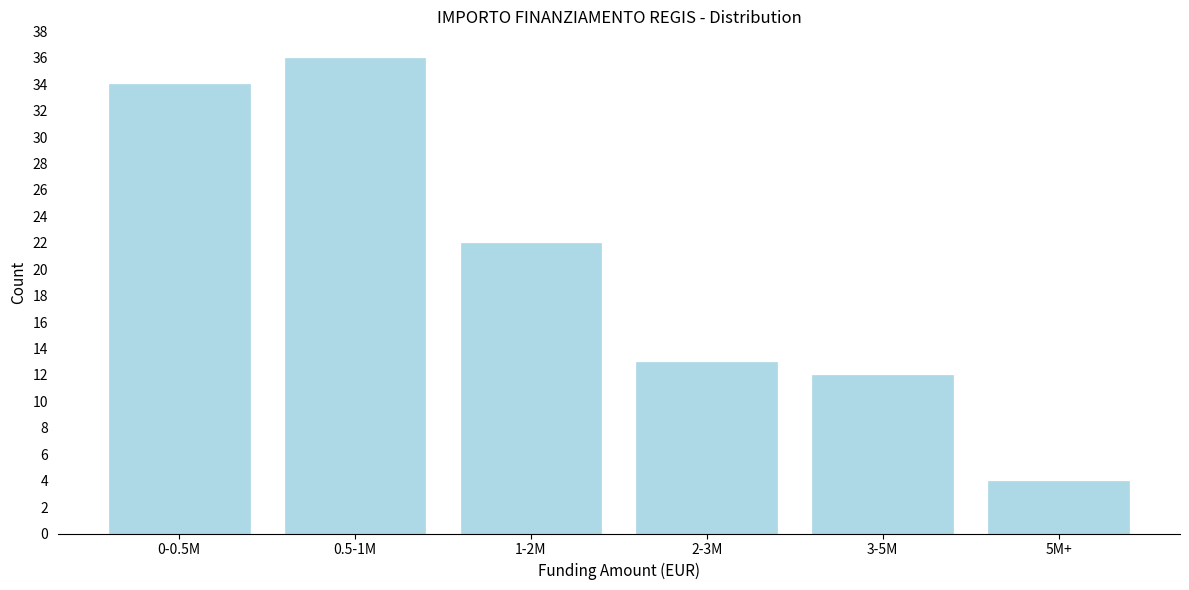

Reading right to left, extract all data points from this chart.

5M+=4	3-5M=12	2-3M=13	1-2M=22	0.5-1M=36	0-0.5M=34